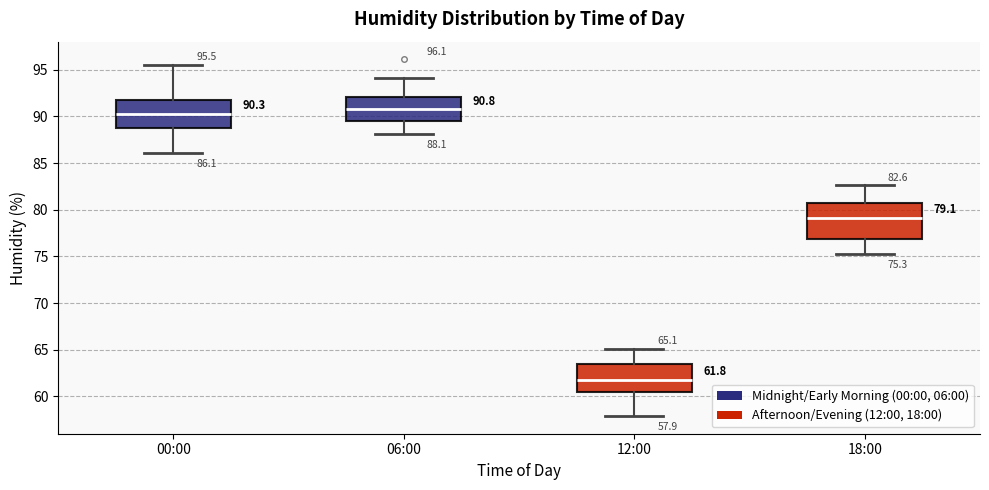

Comparing the boxes themselves (not the whiskers), which one is the tallest?

18:00